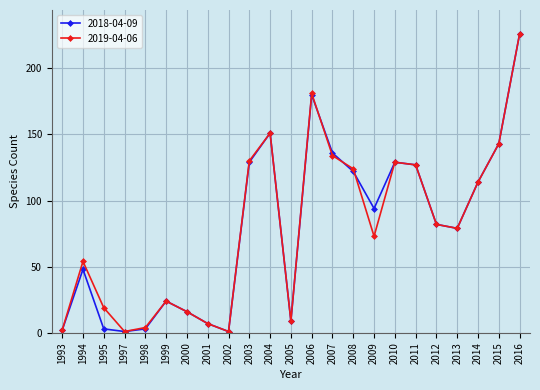

True or false: 2018-04-09 has more than 1 interior local peaks.

True